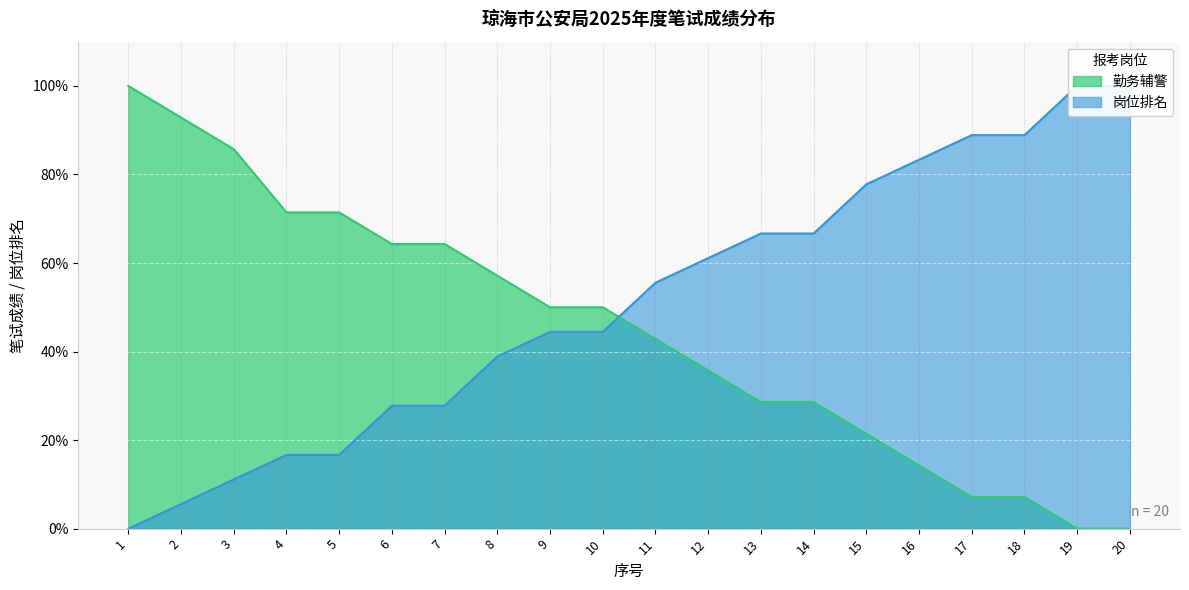

Which series ends up on top after the final intersection of 勤务辅警 and 岗位排名?

岗位排名